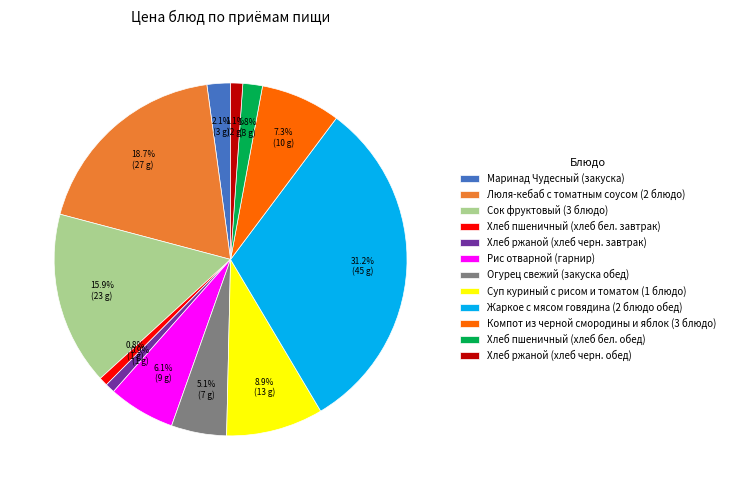

Does Хлеб ржаной (хлеб черн. завтрак) account for over 50% of the chart?

No